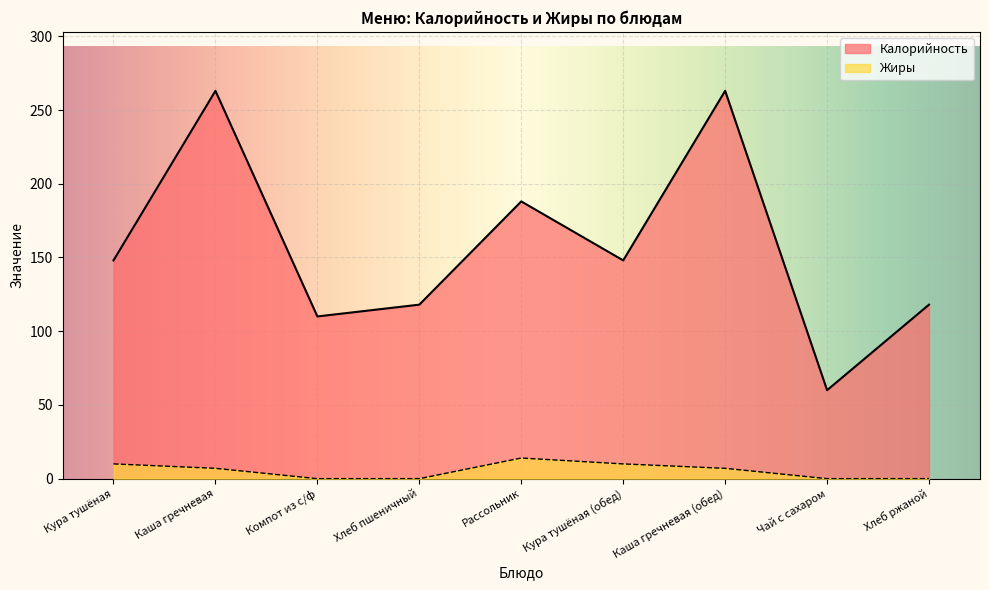

Which category has the lowest value in the Жиры series?

Компот из с/ф